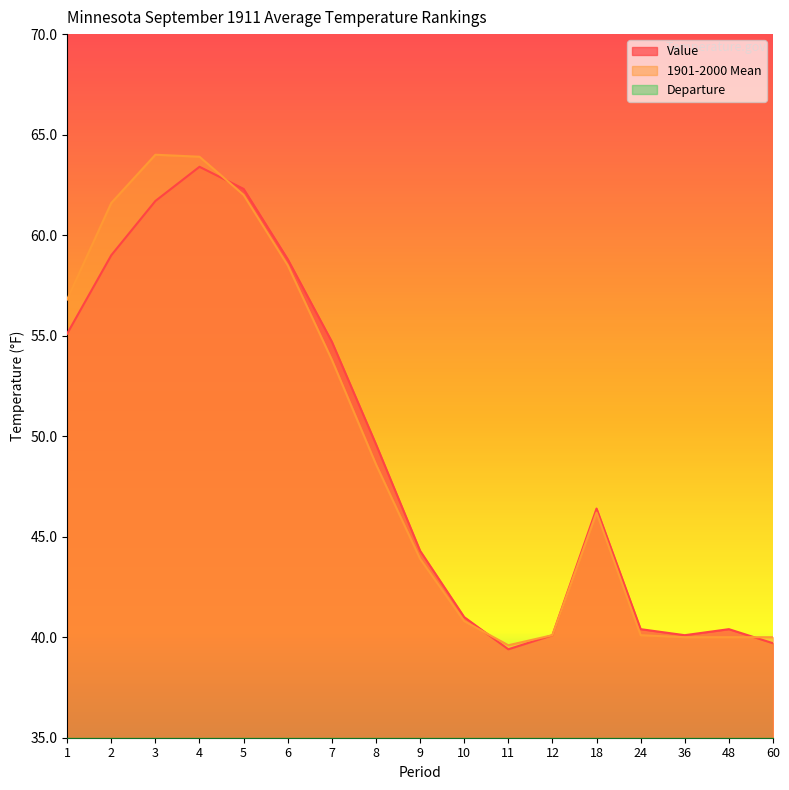

What is the minimum value shown in the chart?

-2.6